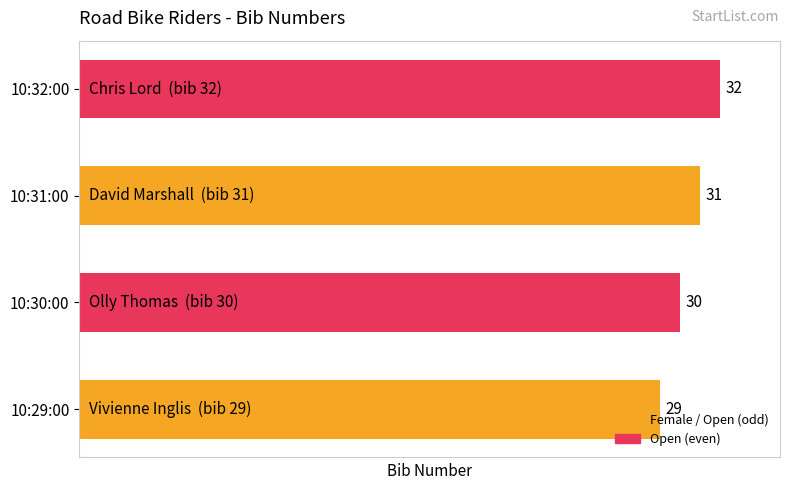

What is the change in value from 10:30:00 to 10:32:00?

+2